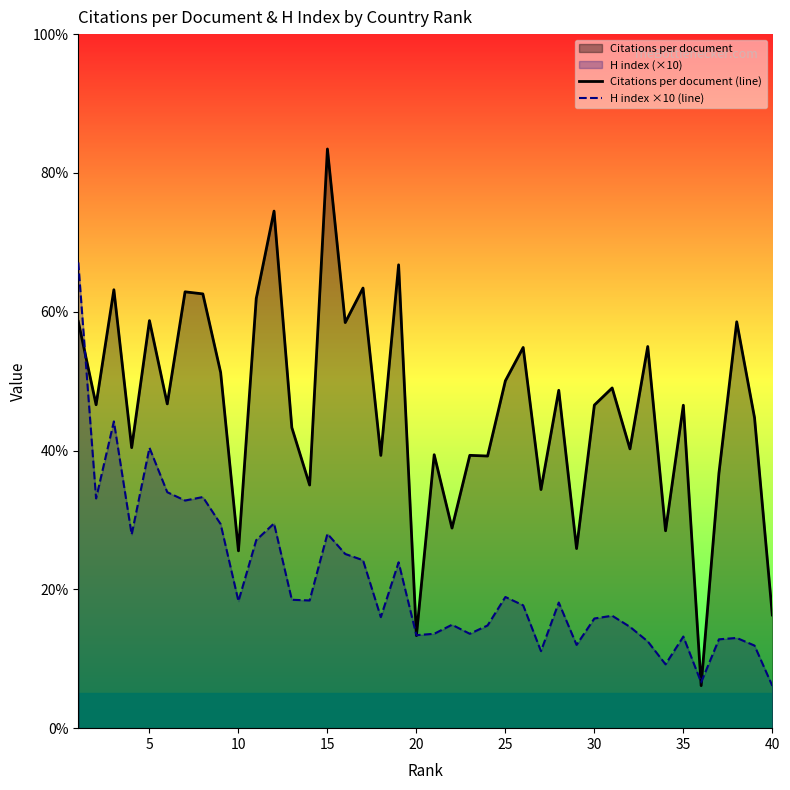

How many lines are shown in the chart?

2